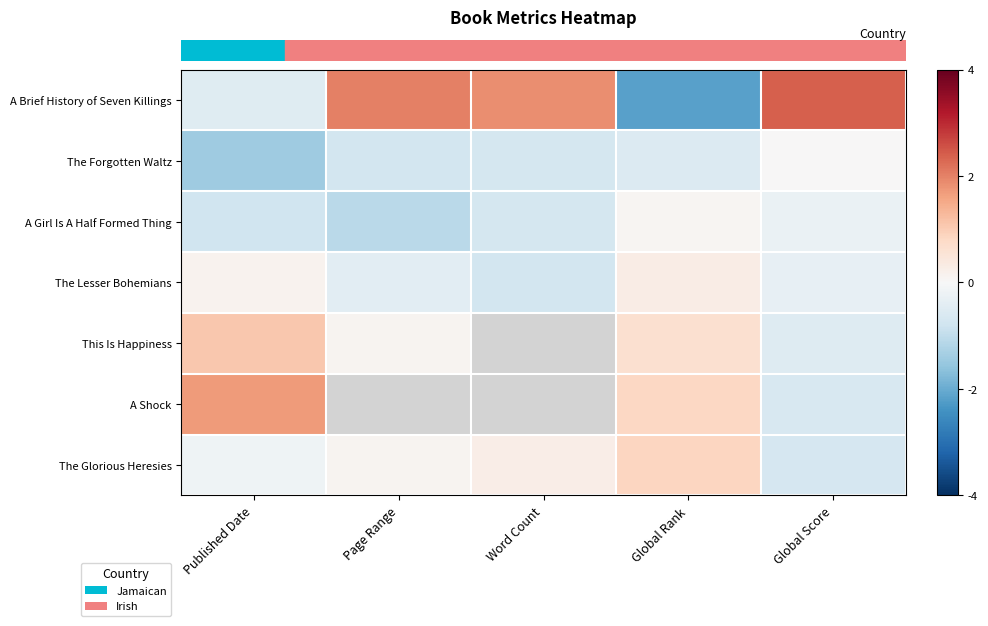

What is the sum of the row_2 values at Global Score and Page Range?

-1.3